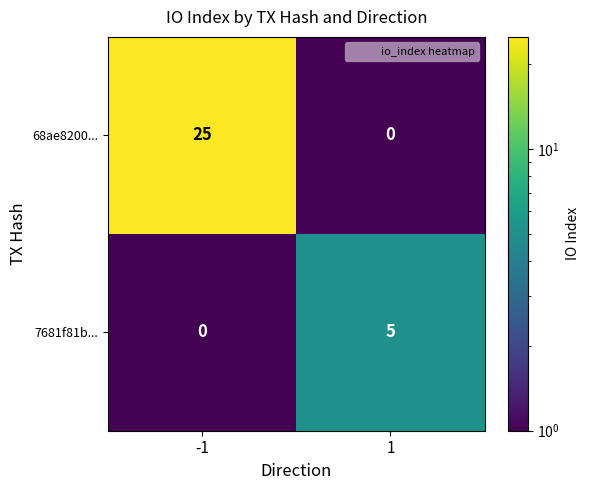

True or false: 68ae8200... has a value of 13 at -1.

False